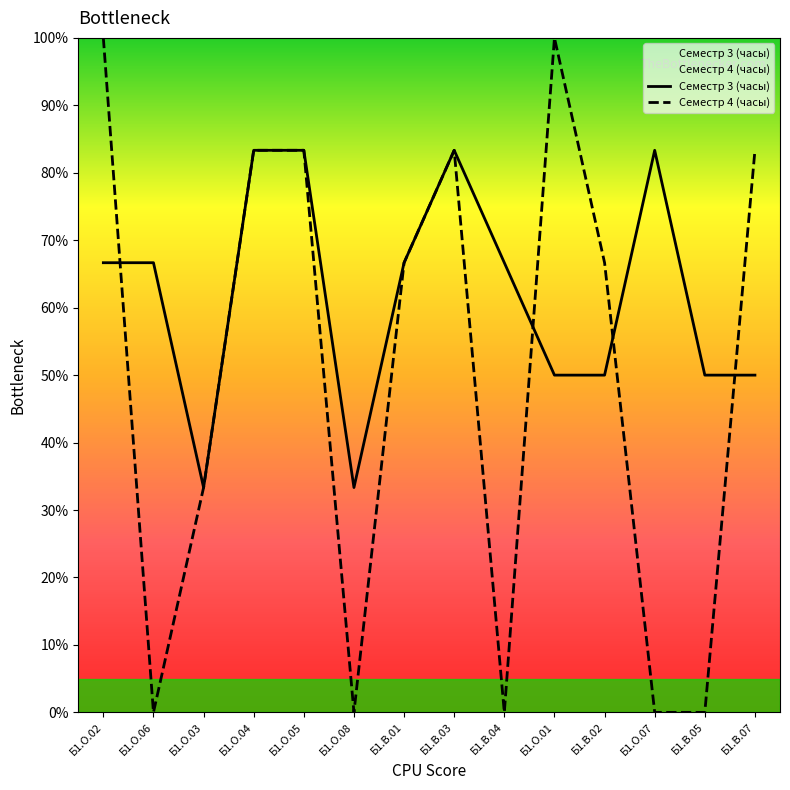

What is the difference between the highest and lowest values at Б1.В.04?

66.7